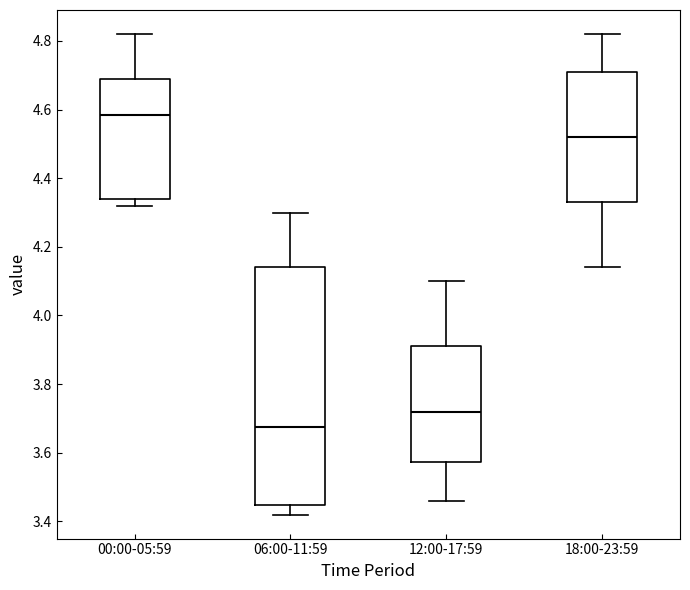

Comparing the boxes themselves (not the whiskers), which one is the tallest?

06:00-11:59